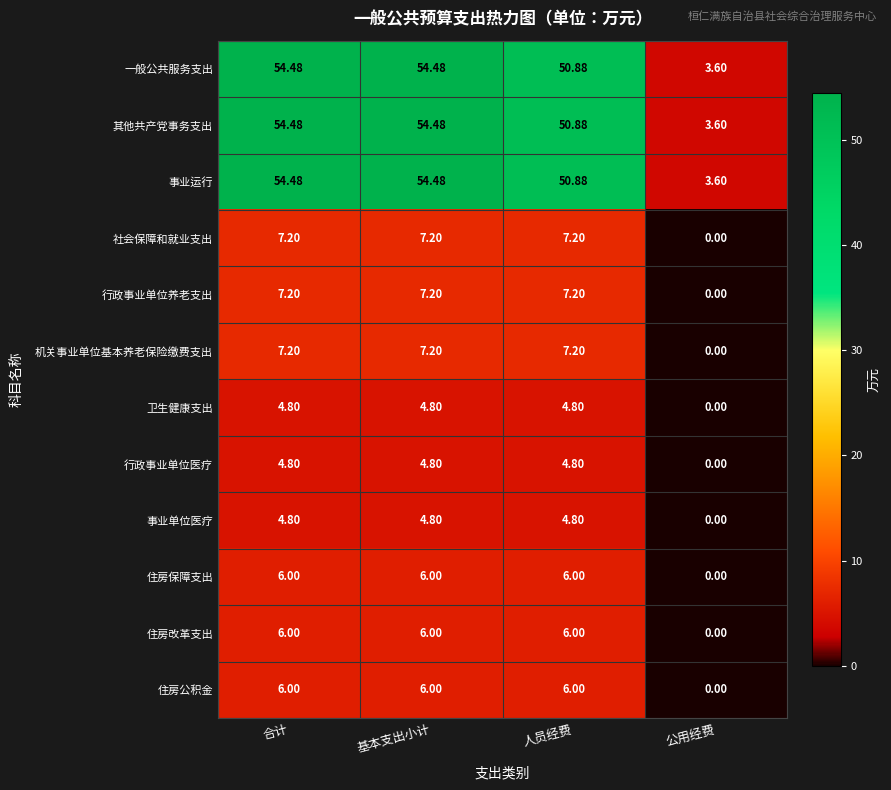

At which label is 卫生健康支出 closest to 2?

公用经费